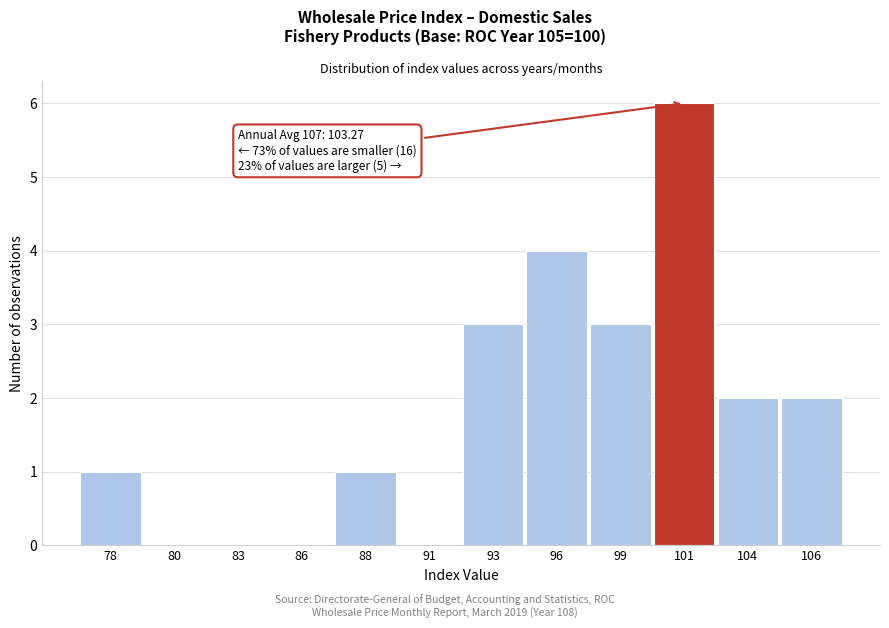

Reading right to left, list all the values displayed in this chart.

106=2	104=2	101=6	99=3	96=4	93=3	91=0	88=1	86=0	83=0	80=0	78=1